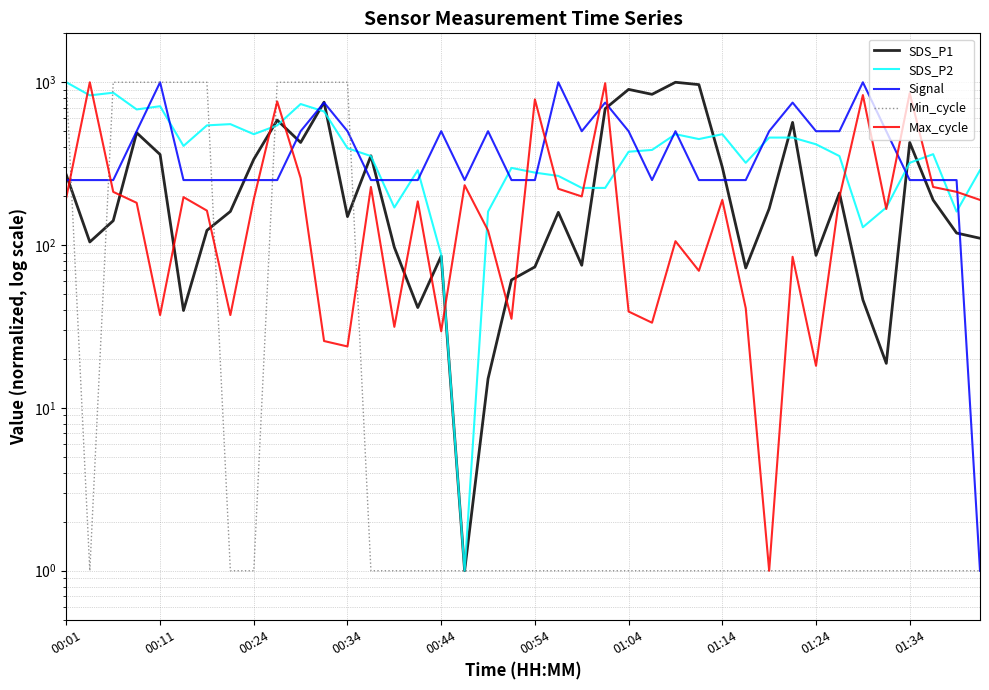

Reading left to right, what are all the values shown in this chart?

SDS_P1: 269.1	104.6	141.3	490.1	360.3	39.7	123.2	161.0	336.9	586.1	427.2	755.4	149.7	353.8	97.0	41.4	85.7	1.0	15.1	61.1	73.5	159.1	75.2	688.8	905.0	844.1	1001.0	968.3	301.0	72.4	167.5	567.5	86.5	209.0	46.2	18.8	427.2	189.3	118.7	110.2
SDS_P2: 1001.0	831.7	863.6	681.5	713.5	406.8	544.1	553.7	480.2	544.1	735.8	662.3	394.0	352.4	170.3	288.5	87.3	1.0	160.7	298.1	279.0	266.2	224.6	224.6	374.8	384.4	480.2	448.3	480.2	320.5	457.9	457.9	416.3	352.4	128.8	170.3	320.5	362.0	160.7	288.5
Signal: 251.0	251.0	251.0	501.0	1001.0	251.0	251.0	251.0	251.0	251.0	501.0	751.0	501.0	251.0	251.0	251.0	501.0	251.0	501.0	251.0	251.0	1001.0	501.0	751.0	501.0	251.0	501.0	251.0	251.0	251.0	501.0	751.0	501.0	501.0	1001.0	501.0	251.0	251.0	251.0	1.0
Min_cycle: 1001.0	1.0	1001.0	1001.0	1001.0	1001.0	1001.0	1.0	1.0	1001.0	1001.0	1001.0	1001.0	1.0	1.0	1.0	1.0	1.0	1.0	1.0	1.0	1.0	1.0	1.0	1.0	1.0	1.0	1.0	1.0	1.0	1.0	1.0	1.0	1.0	1.0	1.0	1.0	1.0	1.0	1.0
Max_cycle: 197.2	1001.0	212.4	182.0	37.2	197.2	162.9	37.2	191.5	762.9	258.1	25.8	23.9	227.7	31.5	185.8	29.6	233.4	122.9	35.3	785.8	222.0	199.1	987.7	39.1	33.4	105.8	69.6	189.6	41.0	1.0	84.8	18.1	197.2	835.3	166.7	858.1	227.7	212.4	189.6